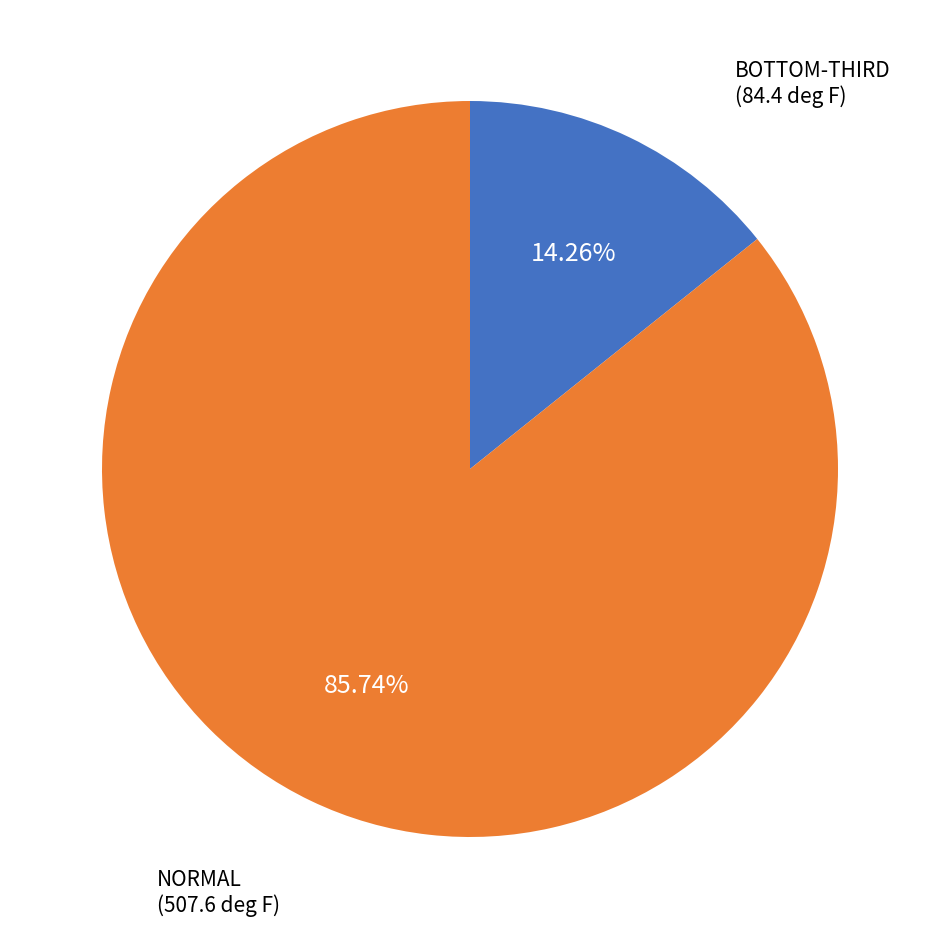

Is there any slice that represents more than half of the pie?

Yes